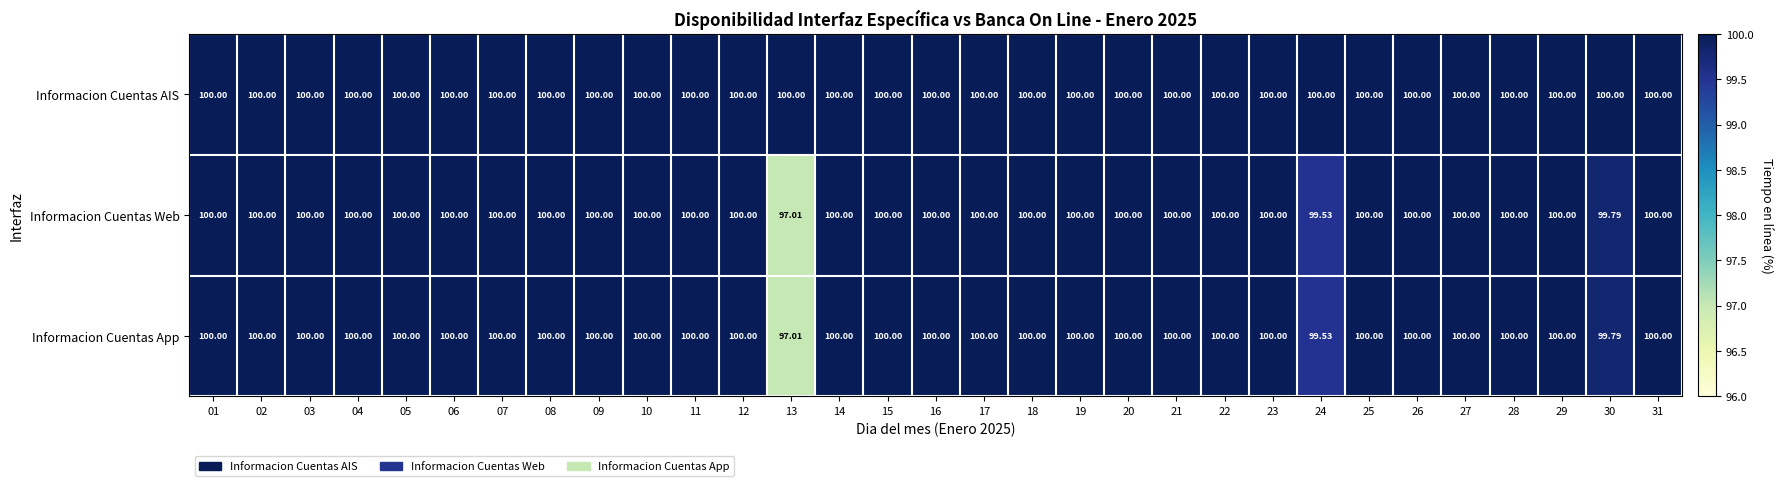

Which series has the largest total across all categories?

Informacion Cuentas AIS